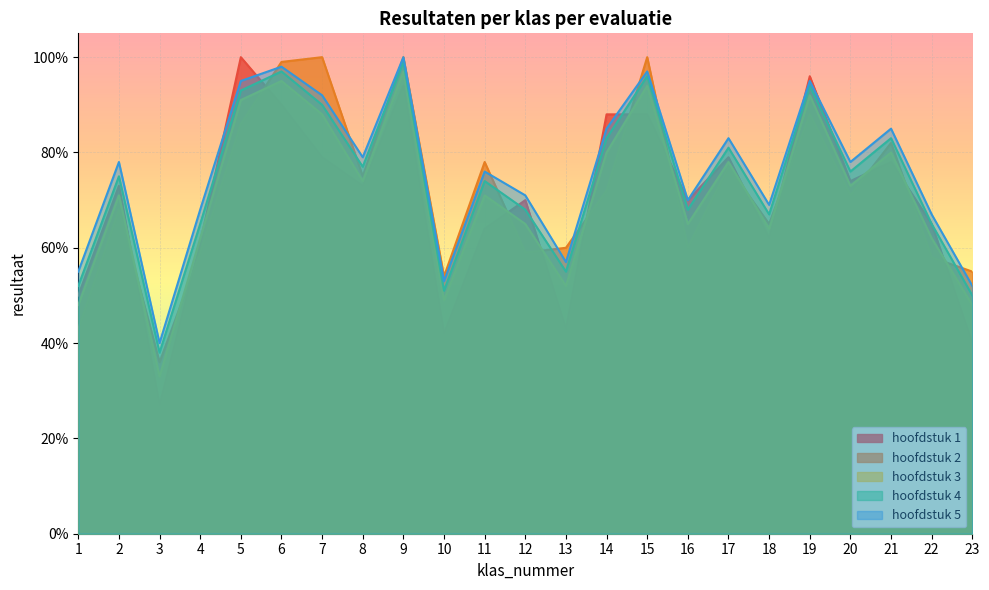

Does the chart display data point markers on the line(s)?

No